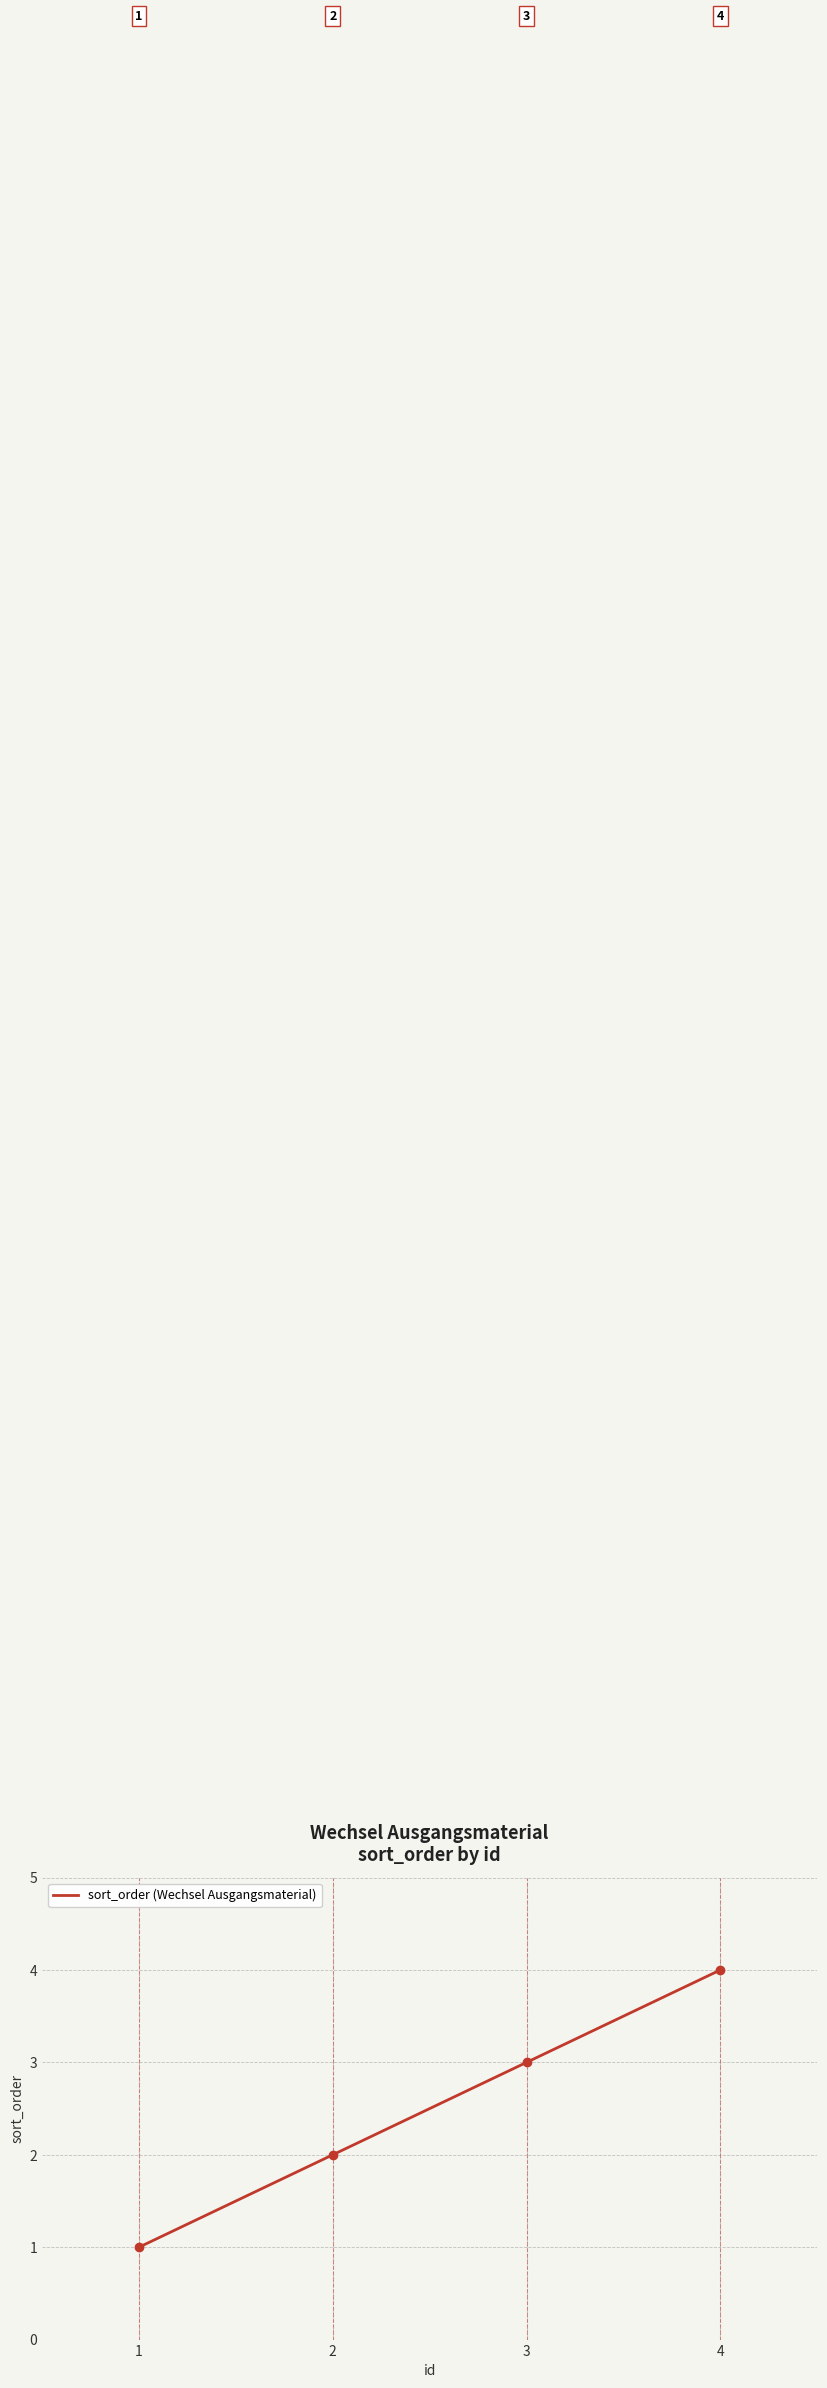

What is the sum of the values at 1 and 2?

3